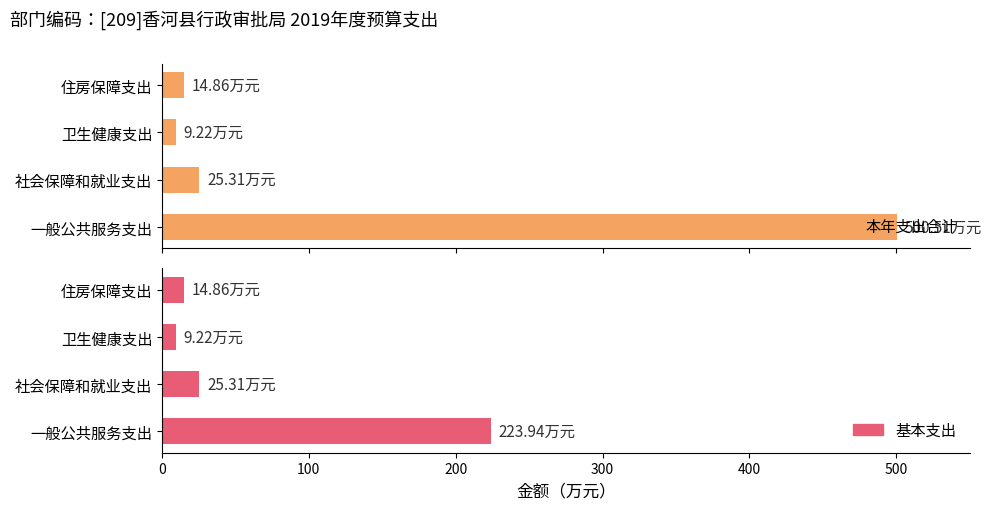

Reading right to left, list all the values displayed in this chart.

本年支出合计: 14.9	9.2	25.3	500.5
基本支出: 14.9	9.2	25.3	223.9